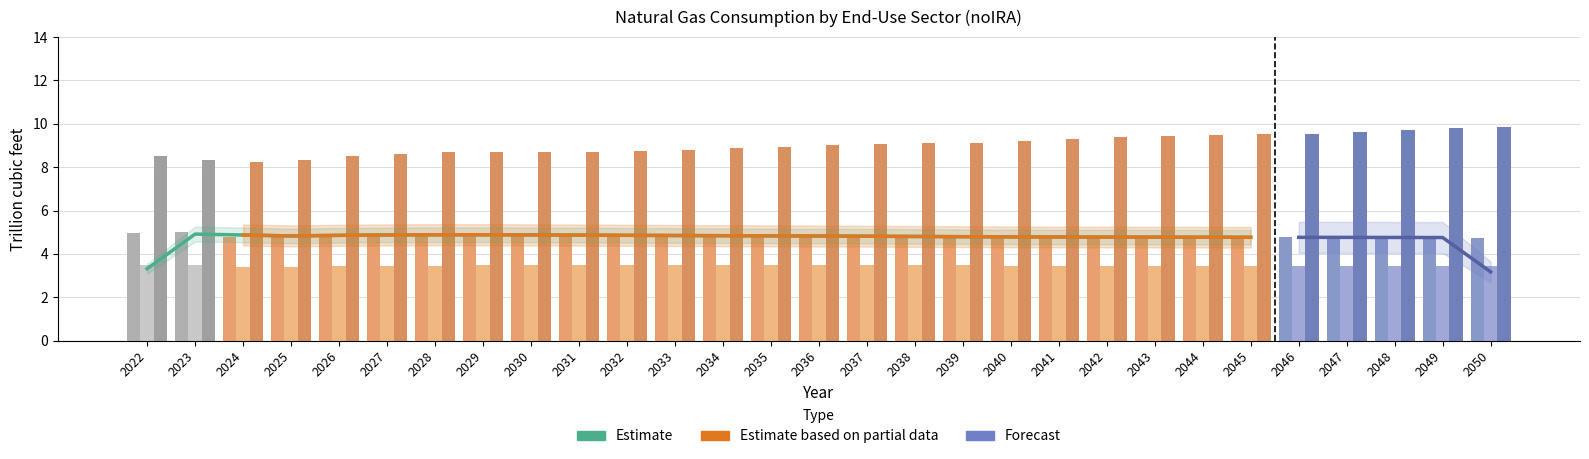

The value of Commercial at 2044 is 3.4. True or false?

True